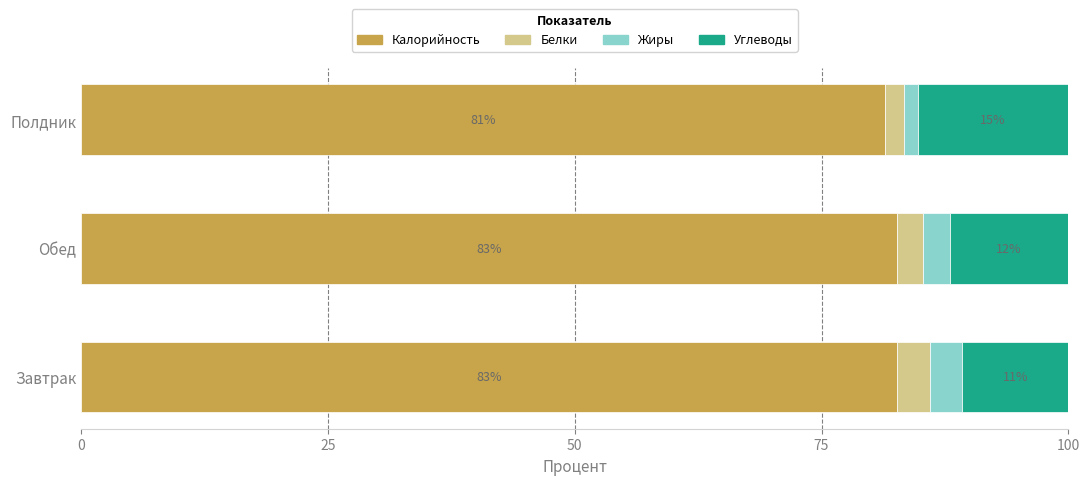

Count the number of data series in this chart.

4